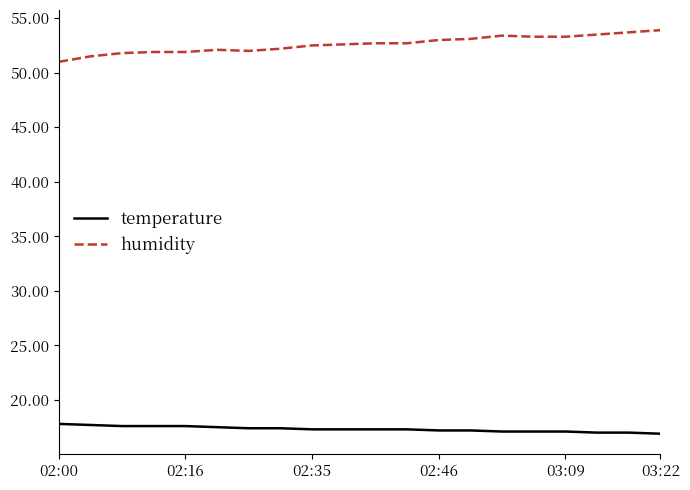

Which series has the largest total across all categories?

humidity